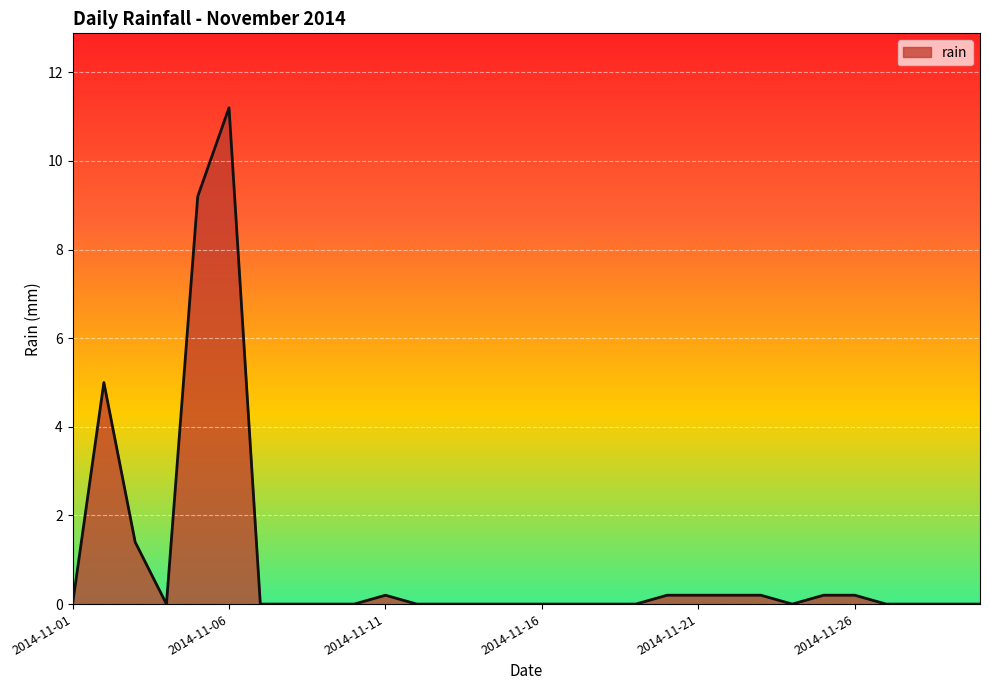

Does the chart display data point markers on the line(s)?

No